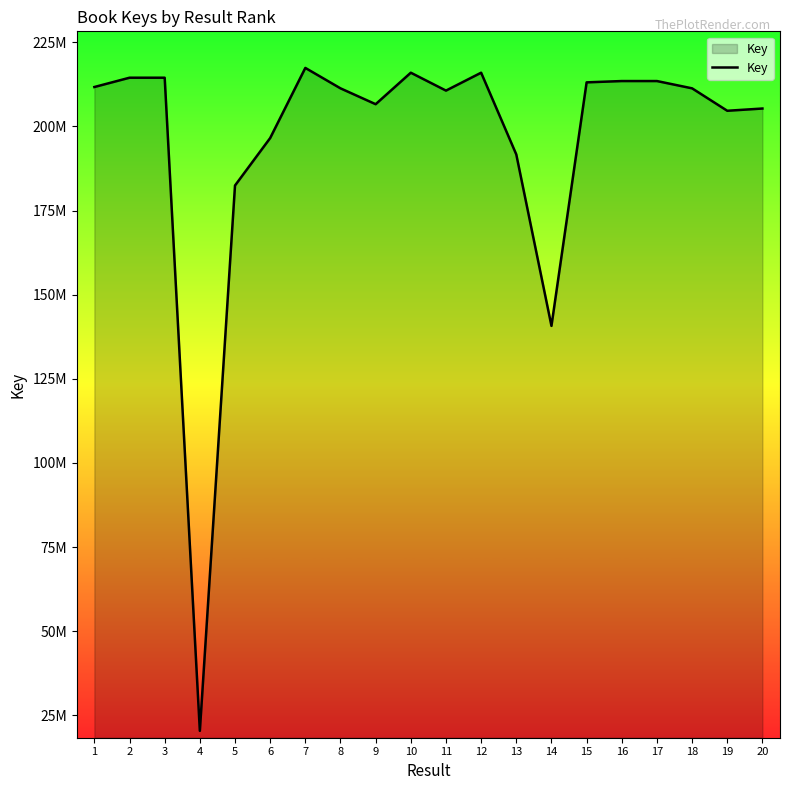

Reading left to right, list all the values displayed in this chart.

211719660	214484304	214484057	20379506	182449338	196552743	217397304	211325895	206611209	215972292	210655124	215972334	191677732	140731613	213104438	213493326	213493592	211326060	204659789	205327818